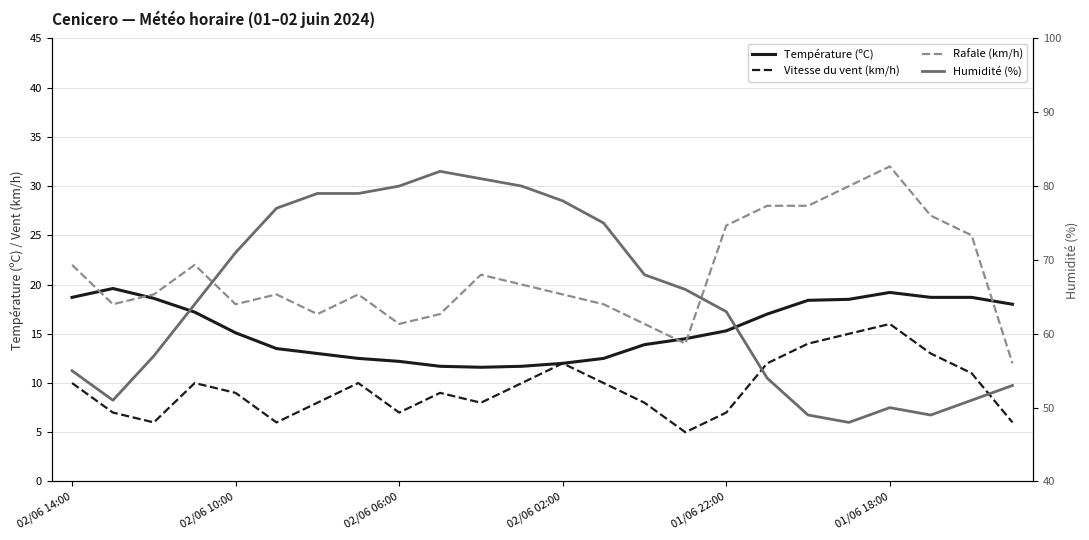

Does the chart have visible grid lines?

Yes